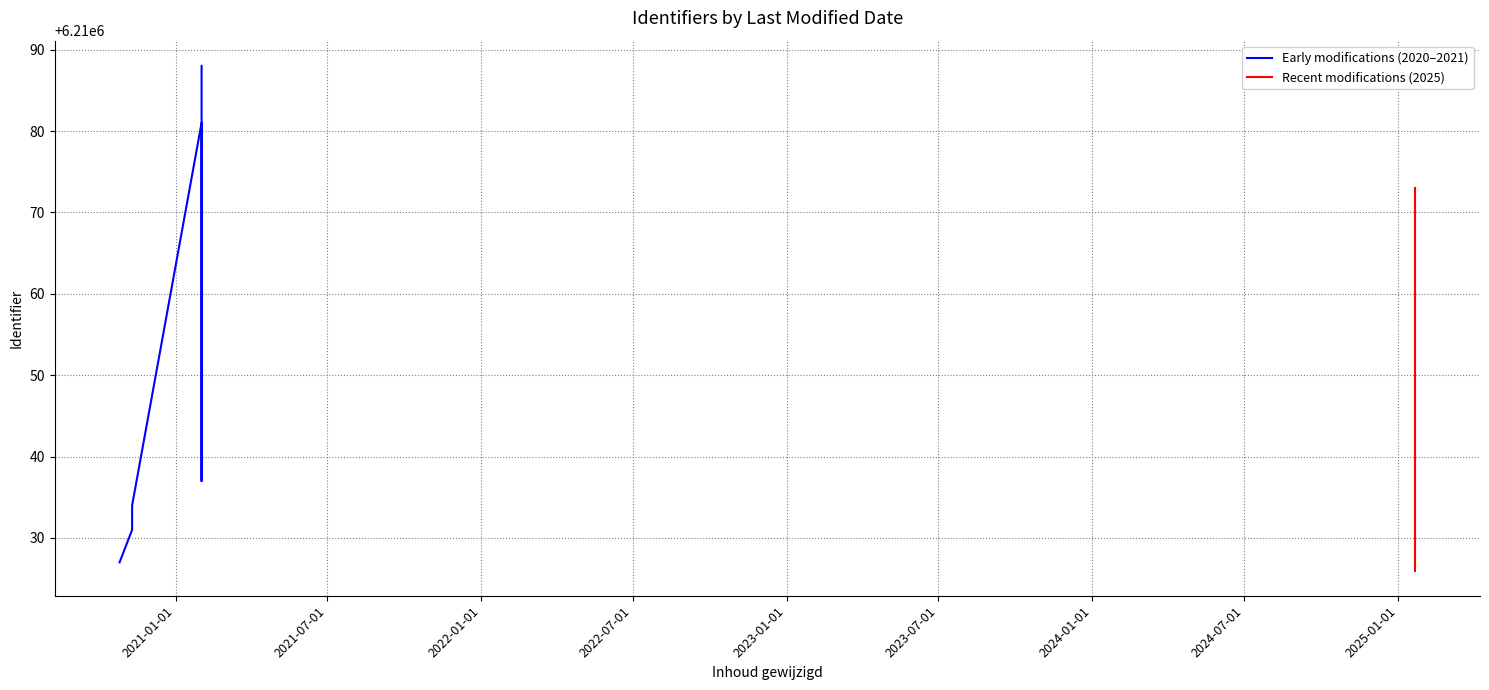

List the labels in order of value, smallest first.

2025-01-21, 2020-10-26, 2025-01-21, 2020-11-10, 2020-11-10, 2021-02-01, 2021-02-01, 2021-02-01, 2025-01-21, 2021-02-01, 2021-02-01